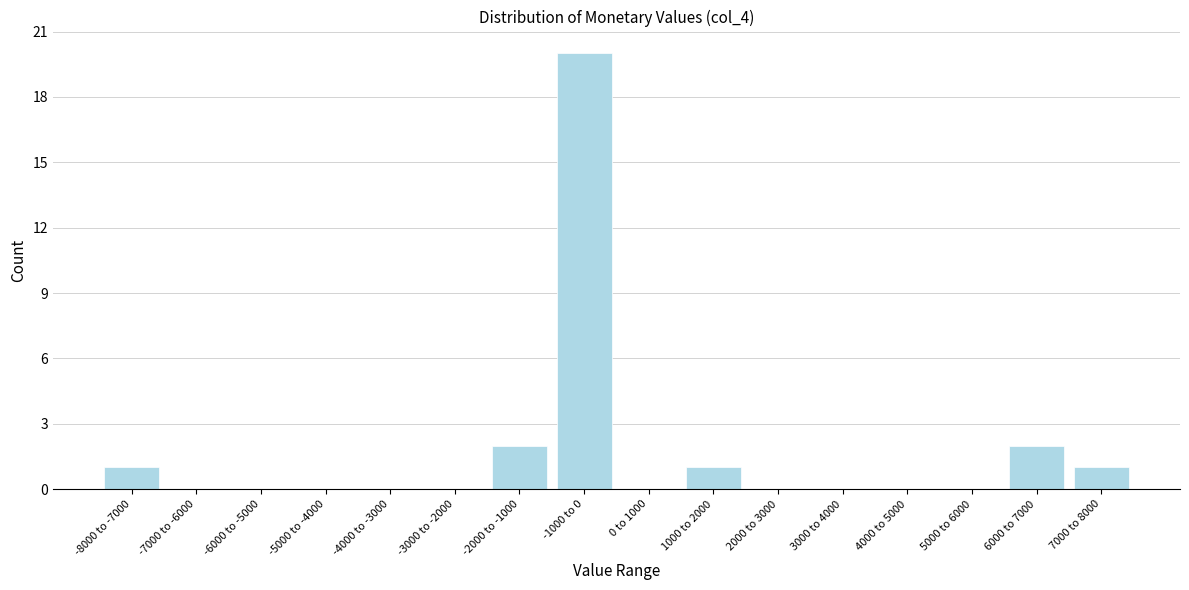

Reading left to right, list all the values displayed in this chart.

-8000 to -7000=1	-7000 to -6000=0	-6000 to -5000=0	-5000 to -4000=0	-4000 to -3000=0	-3000 to -2000=0	-2000 to -1000=2	-1000 to 0=20	0 to 1000=0	1000 to 2000=1	2000 to 3000=0	3000 to 4000=0	4000 to 5000=0	5000 to 6000=0	6000 to 7000=2	7000 to 8000=1